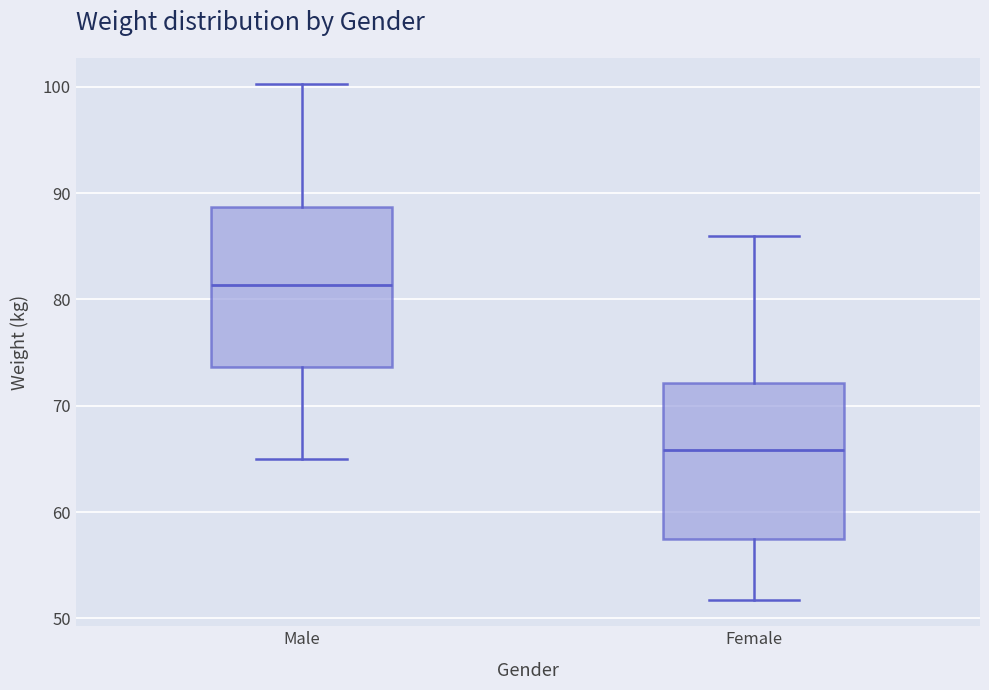

Where does the lower whisker of the box for Male end on the y-axis? The values are not printed on the chart, so give them approximately, as read against the axis.

65